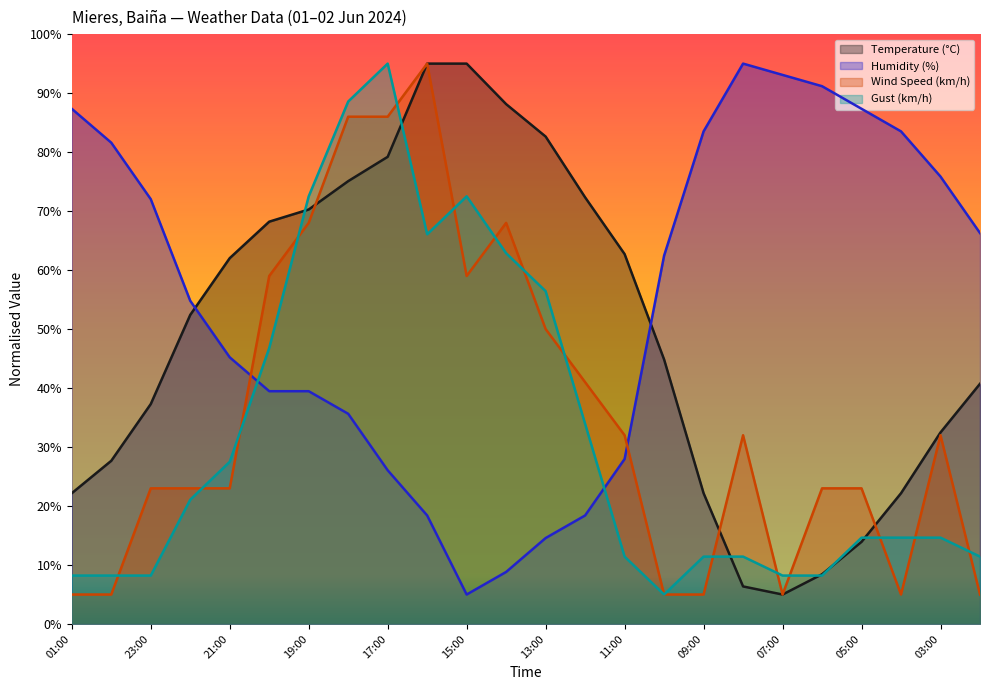

At which category does Temperature (°C) reach its first local valley?

07:00